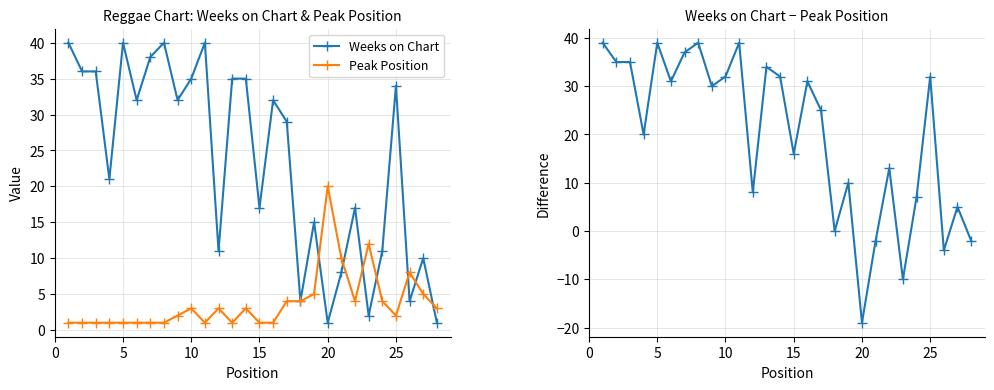

How many values in Weeks on Chart - Peak Position are above zero?

22